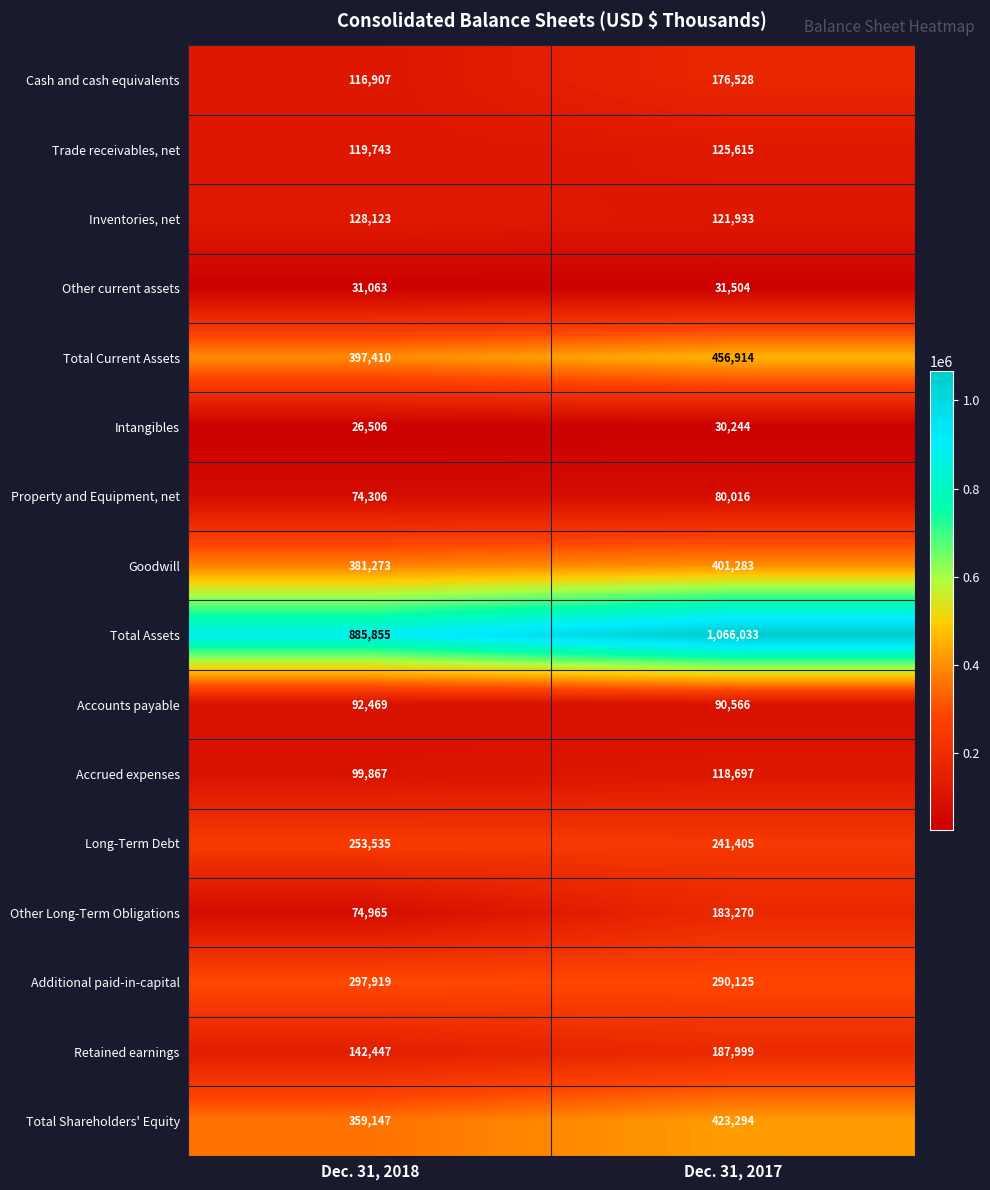

At Dec. 31, 2018, list the series in order from smallest to largest.

Intangibles, Other current assets, Property and Equipment, net, Other Long-Term Obligations, Accounts payable, Accrued expenses, Cash and cash equivalents, Trade receivables, net, Inventories, net, Retained earnings, Long-Term Debt, Additional paid-in-capital, Total Shareholders' Equity, Goodwill, Total Current Assets, Total Assets